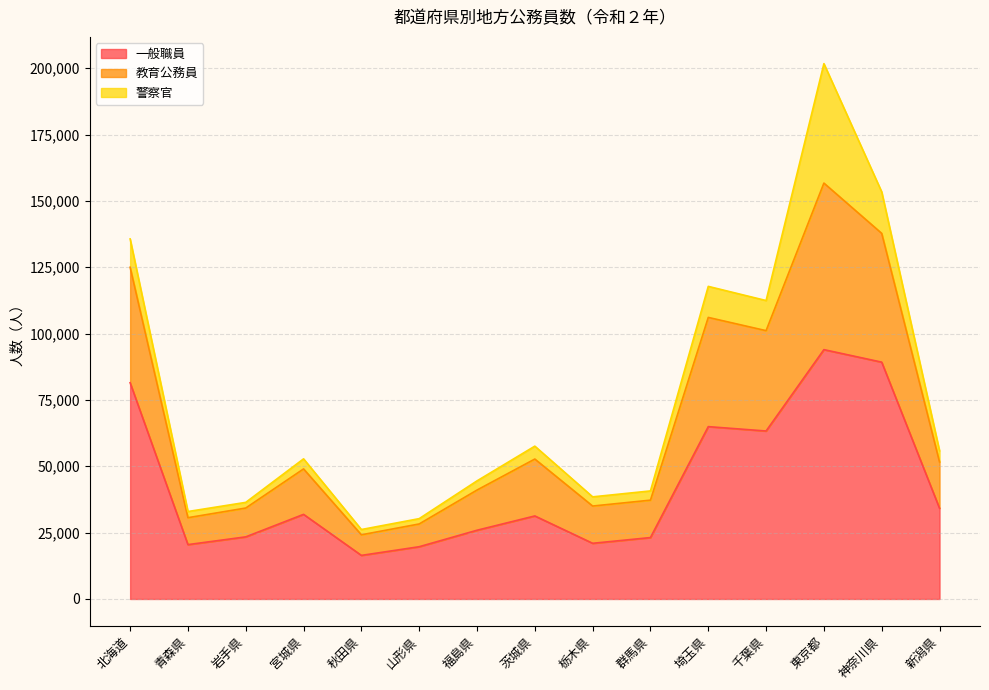

What is the value of the 一般職員 point at the 4th from the left?

31881